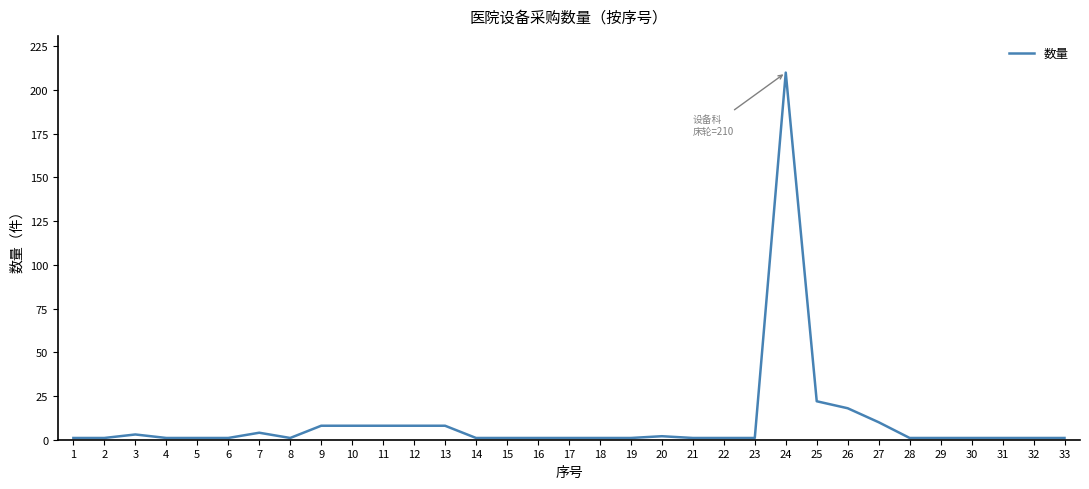

True or false: the data shows 1 at 31.

True